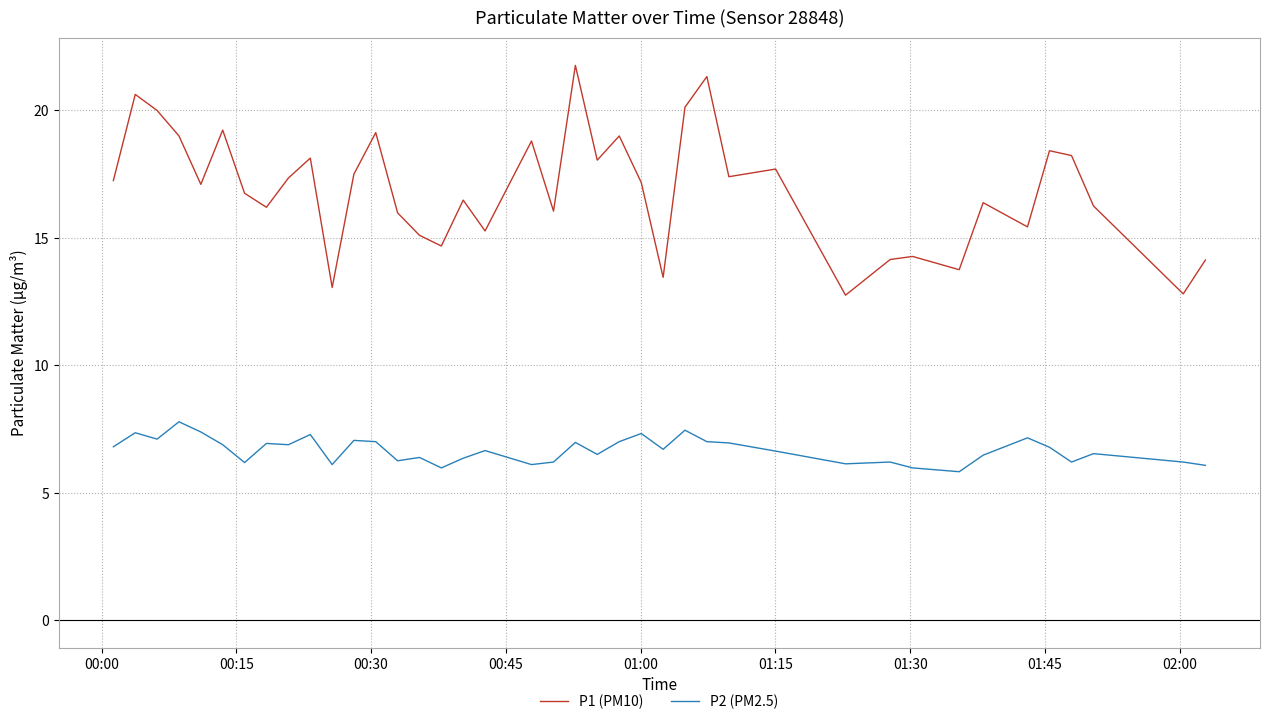

List the series in order of their overall mean, highest first.

P1 (PM10), P2 (PM2.5)